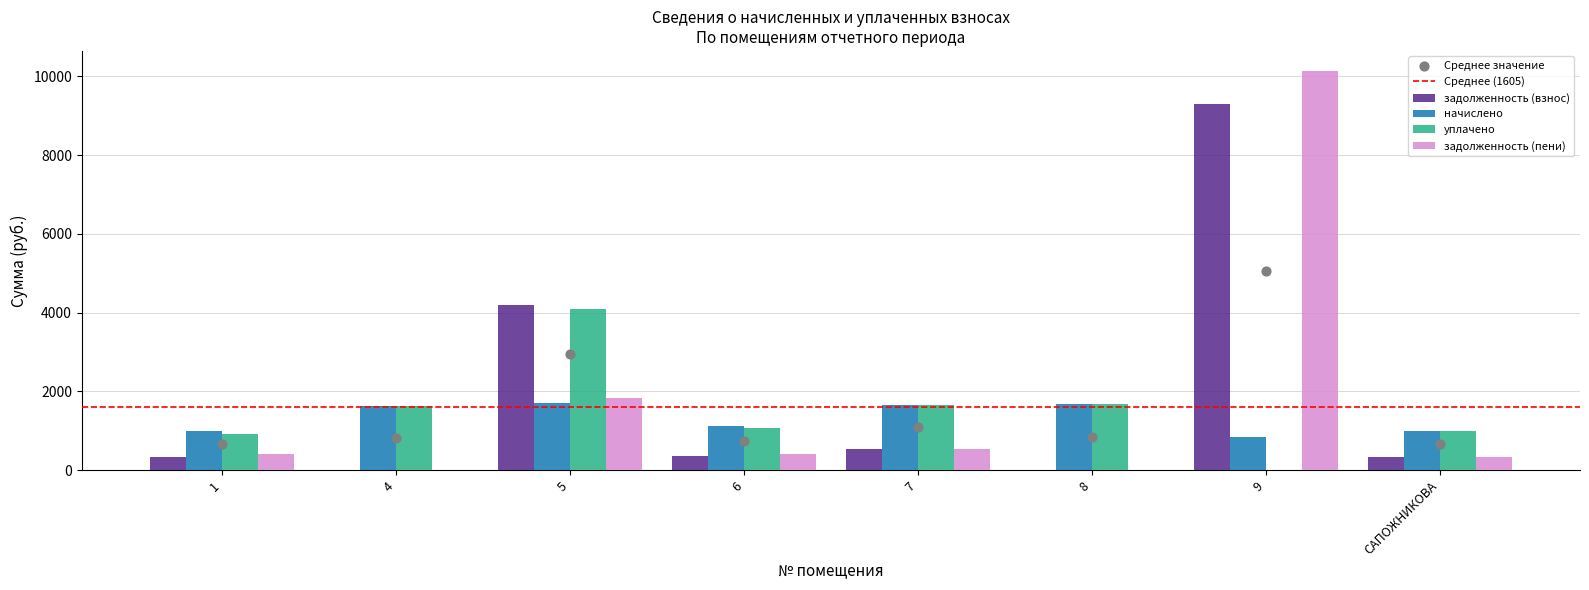

Which series has the widest spread of Y values?

задолженность (пени)